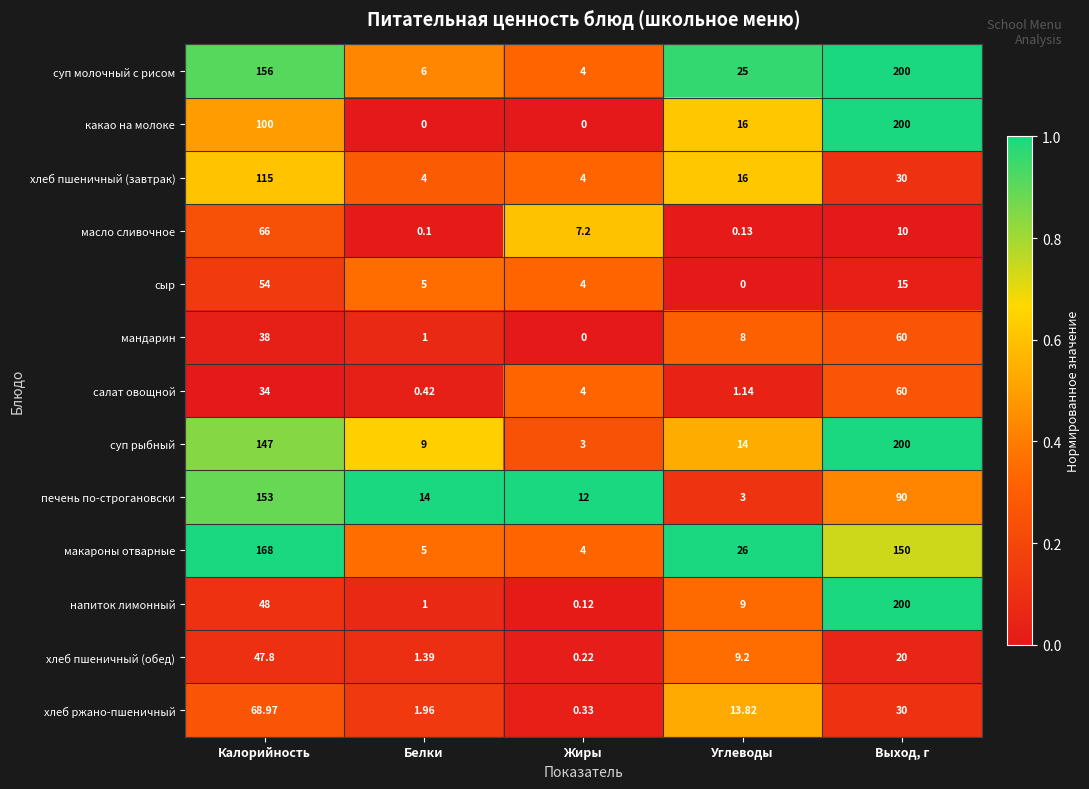

Which category has the highest value in the суп рыбный series?

Выход, г